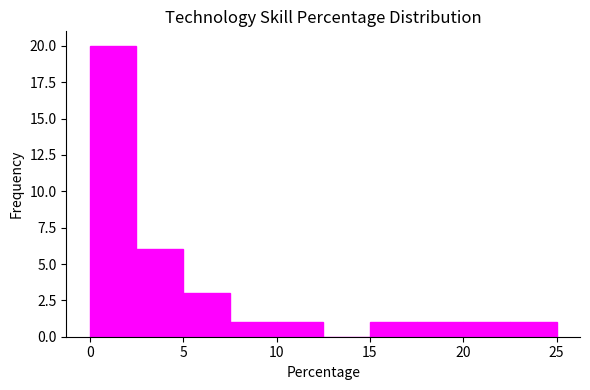

What is the height of the bar covering 17.5 to 20.0 on the x-axis? The values are not printed on the chart, so give them approximately, as read against the axis.

1